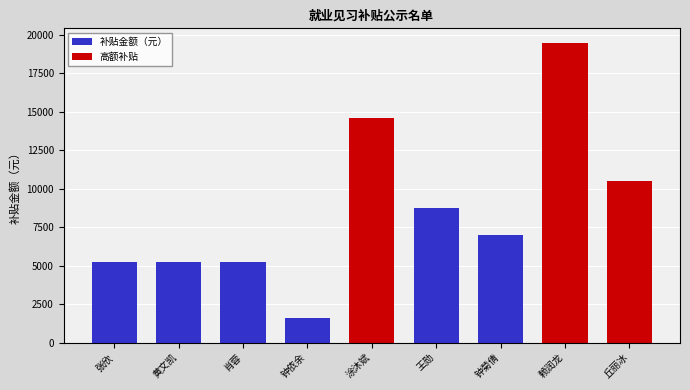

Which category has the highest value across all series?

赖润龙